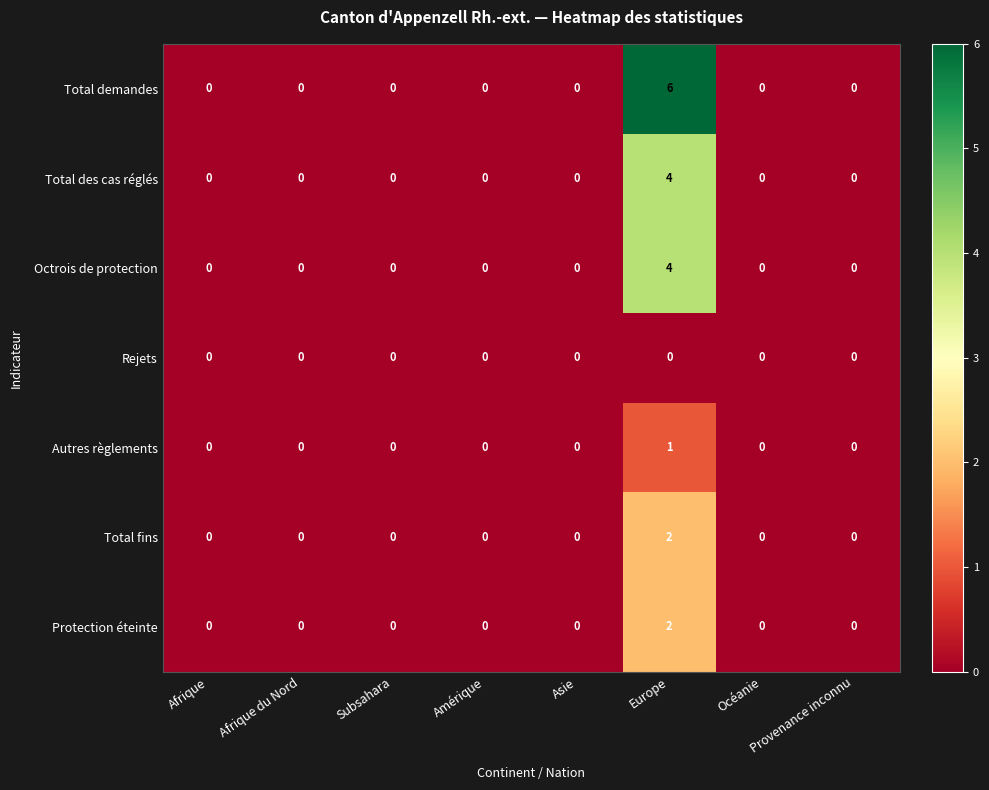

Which category has the highest value in the Autres règlements series?

Europe